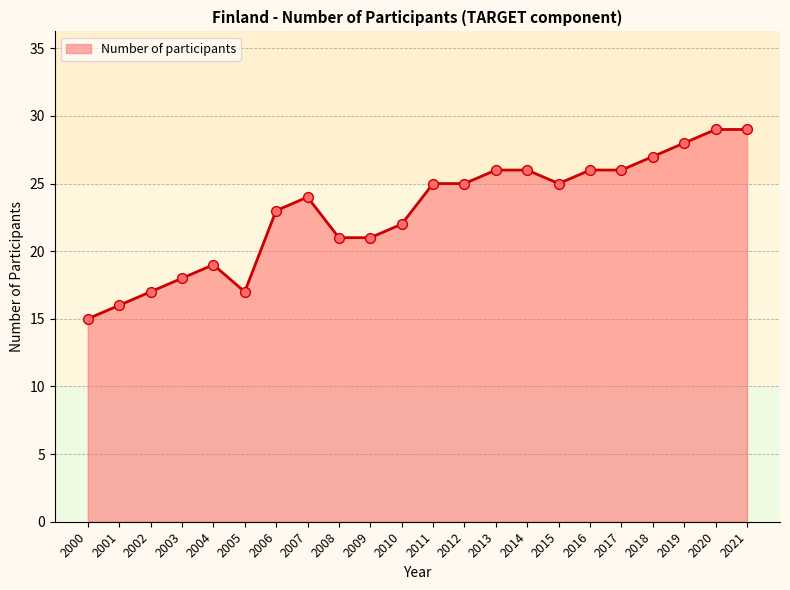

What is the change in value from 2011 to 2021?

+4